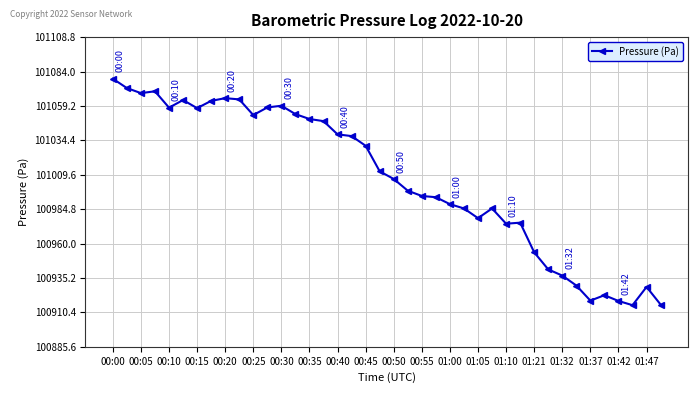

Does the chart display data point markers on the line(s)?

Yes